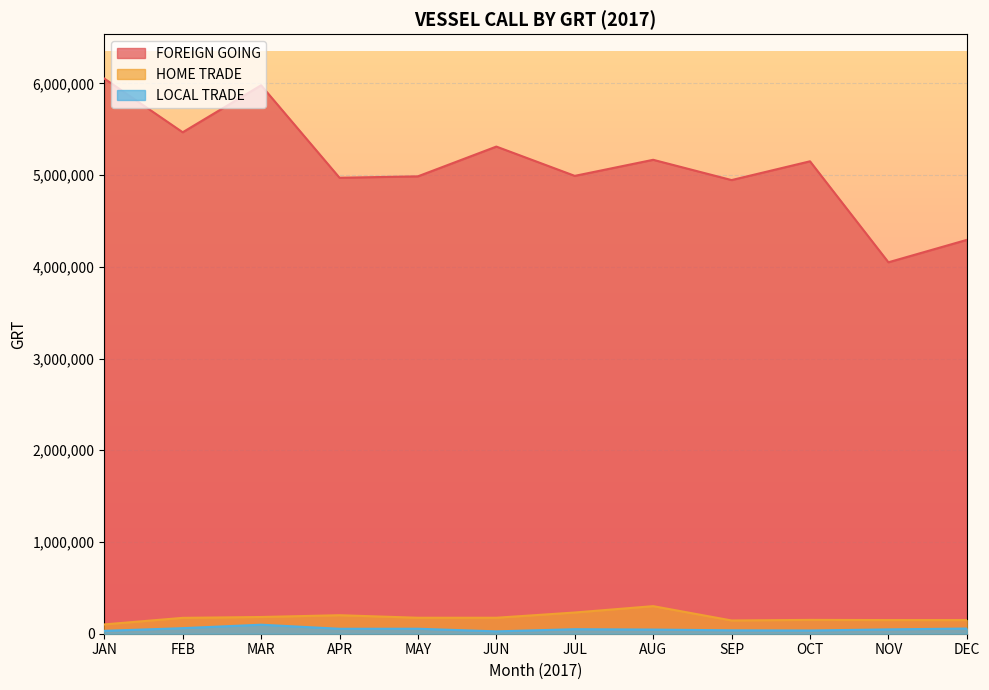

At MAR, list the series in order from smallest to largest.

LOCAL TRADE, HOME TRADE, FOREIGN GOING